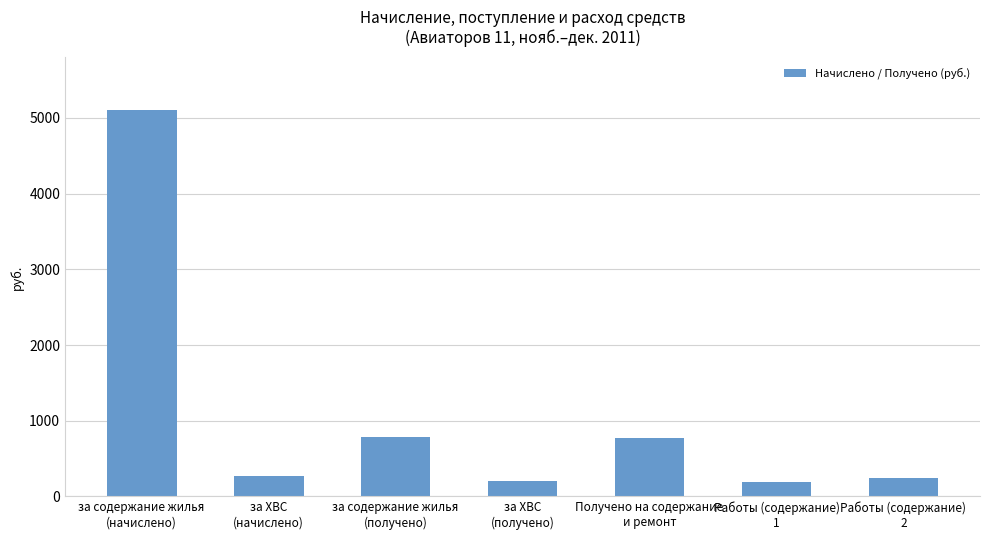

What is the value of the 5th bar from the left?

774.2